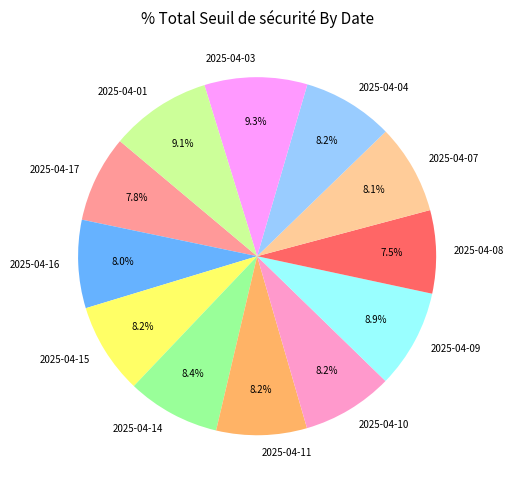

Does any single category account for the majority?

No